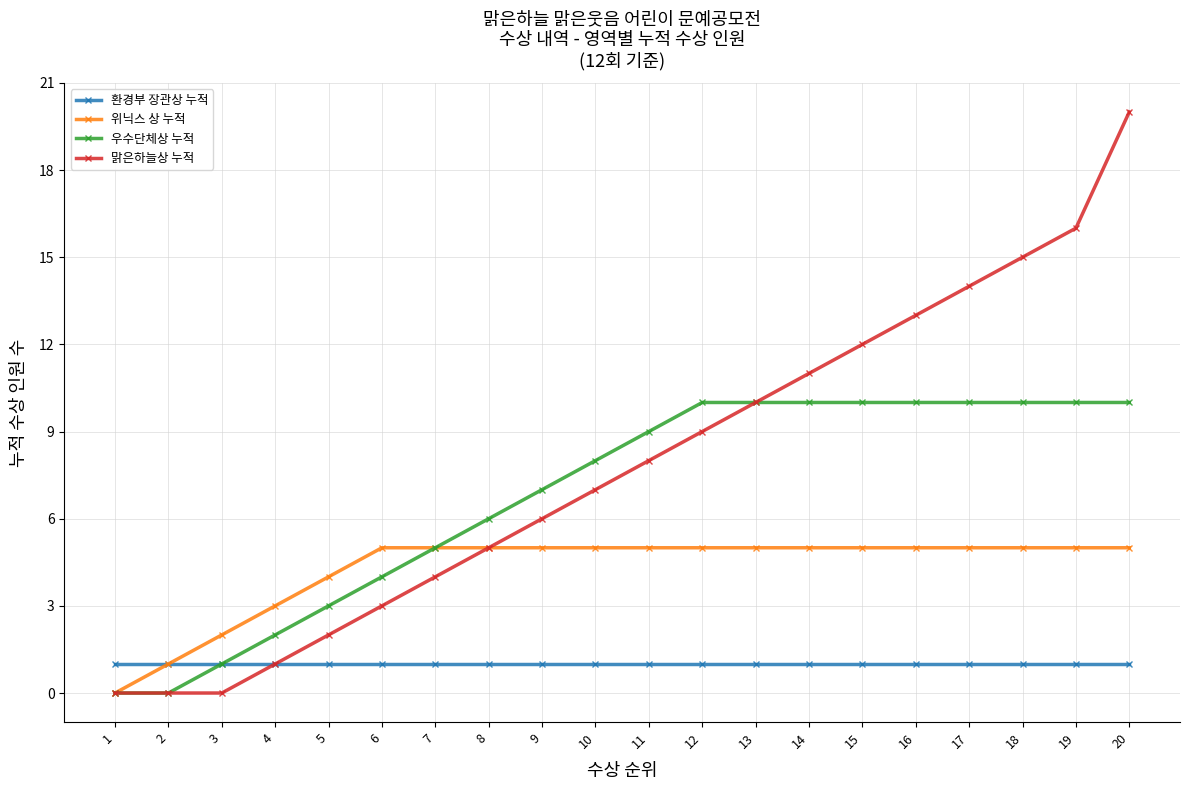

Is it true that 맑은하늘상 누적 equals 3 at 6?

True